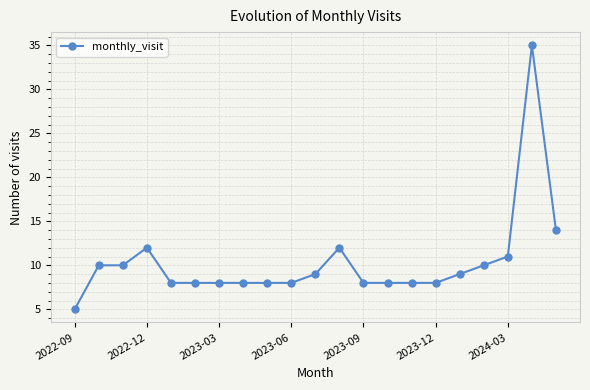

What is the difference between the maximum and minimum values?

30